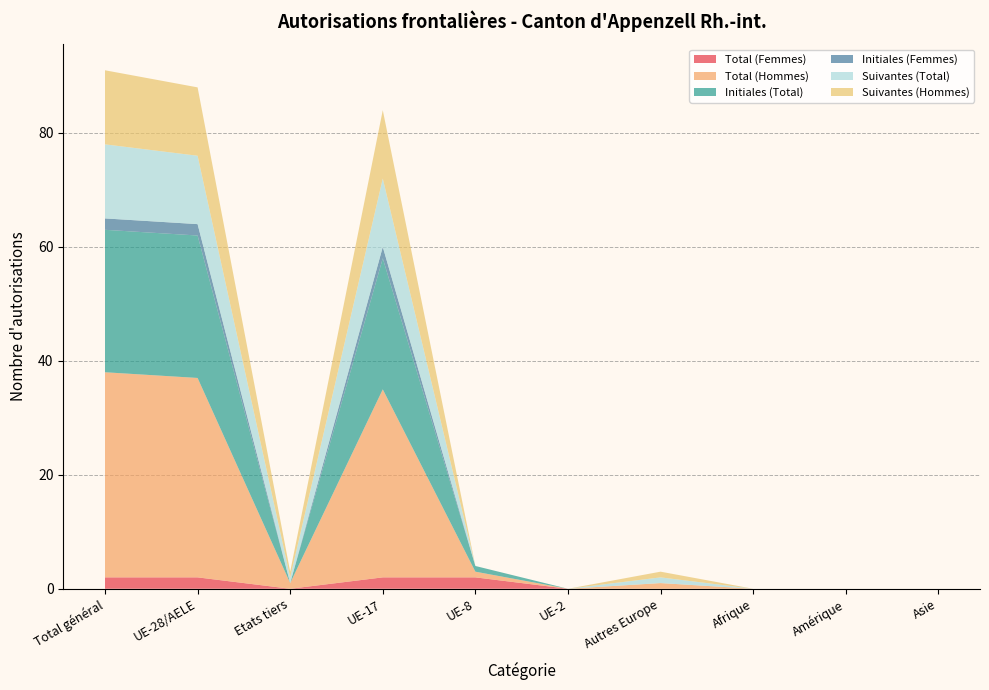

Reading left to right, what are all the values shown in this chart?

Total (Femmes): Total général=2	UE-28/AELE=2	Etats tiers=0	UE-17=2	UE-8=2	UE-2=0	Autres Europe=0	Afrique=0	Amérique=0	Asie=0
Total (Hommes): Total général=36	UE-28/AELE=35	Etats tiers=1	UE-17=33	UE-8=1	UE-2=0	Autres Europe=1	Afrique=0	Amérique=0	Asie=0
Initiales (Total): Total général=25	UE-28/AELE=25	Etats tiers=0	UE-17=23	UE-8=1	UE-2=0	Autres Europe=0	Afrique=0	Amérique=0	Asie=0
Initiales (Femmes): Total général=2	UE-28/AELE=2	Etats tiers=0	UE-17=2	UE-8=0	UE-2=0	Autres Europe=0	Afrique=0	Amérique=0	Asie=0
Suivantes (Total): Total général=13	UE-28/AELE=12	Etats tiers=1	UE-17=12	UE-8=0	UE-2=0	Autres Europe=1	Afrique=0	Amérique=0	Asie=0
Suivantes (Hommes): Total général=13	UE-28/AELE=12	Etats tiers=1	UE-17=12	UE-8=0	UE-2=0	Autres Europe=1	Afrique=0	Amérique=0	Asie=0